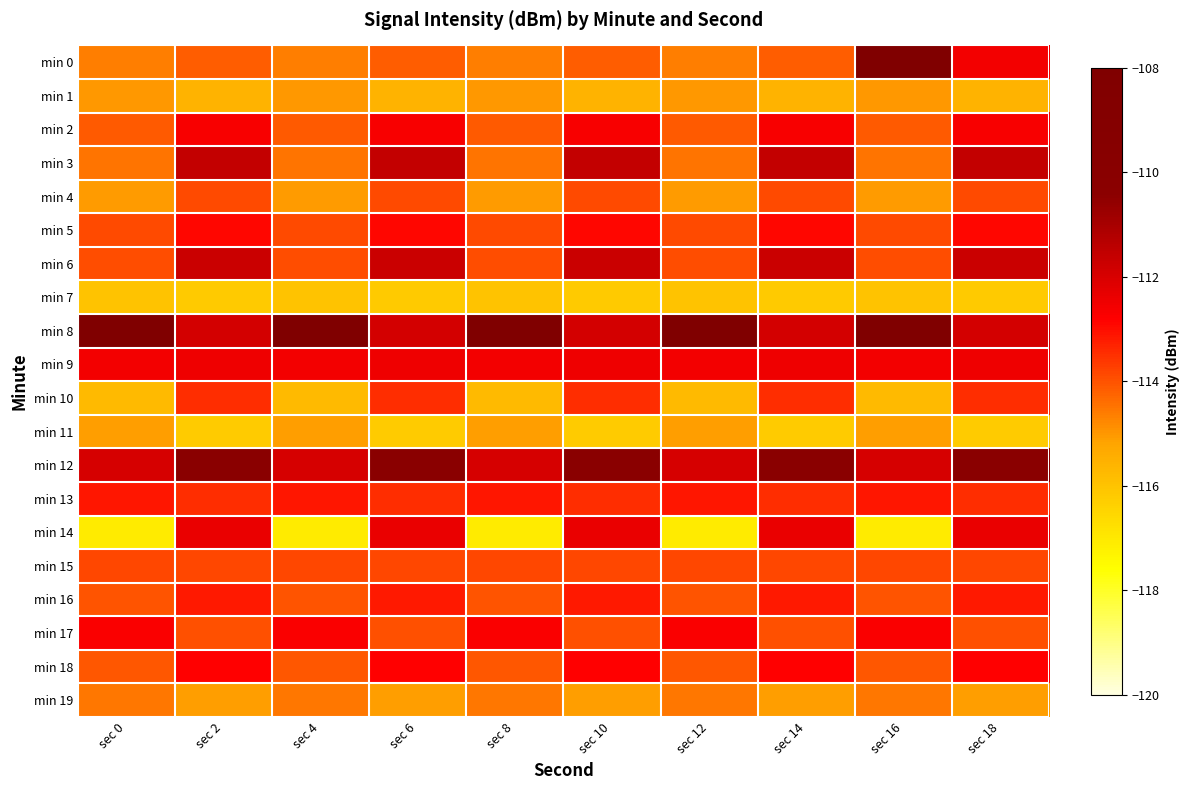

What is the maximum value shown in the chart?

-108.0